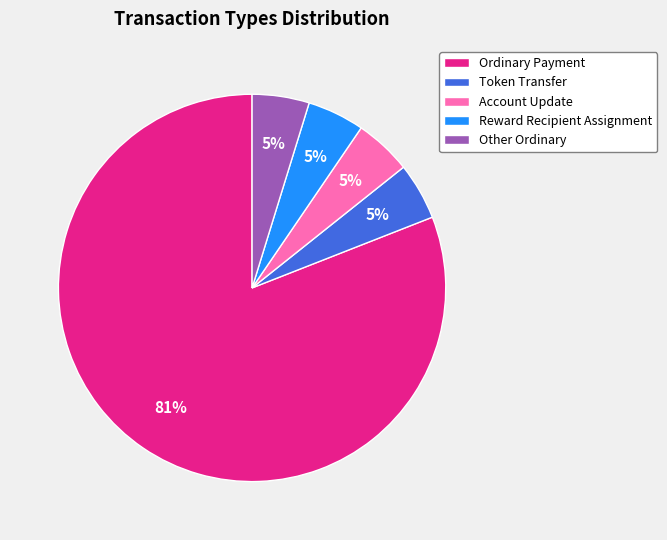

What percentage is the Token Transfer slice, to the nearest percent?

5%